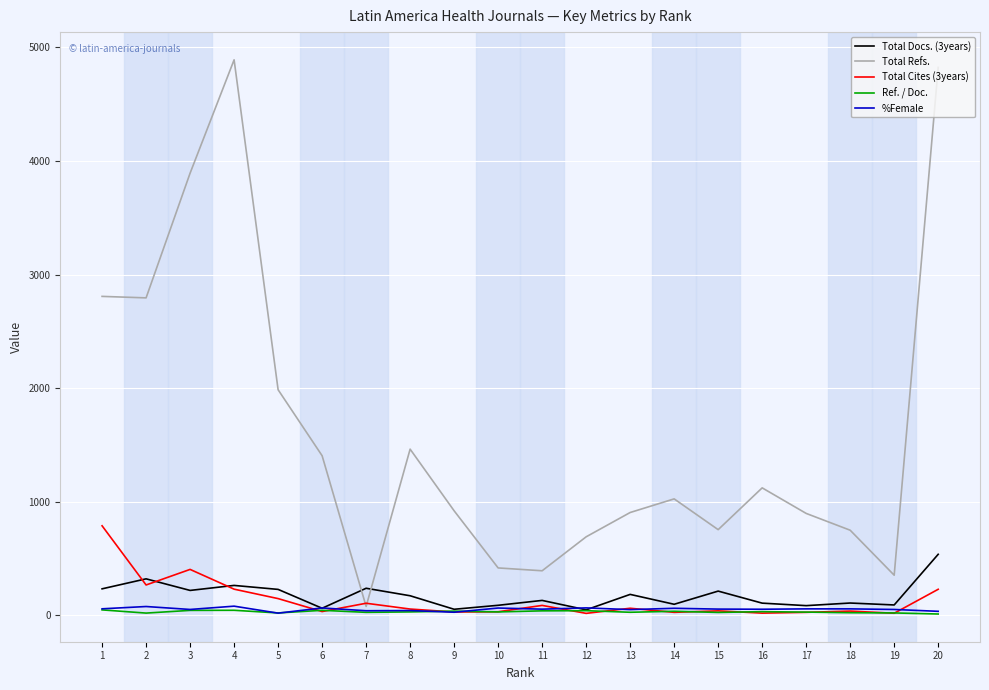

After their last crossing, which series has the higher values: Total Cites (3years) or Ref. / Doc.?

Total Cites (3years)